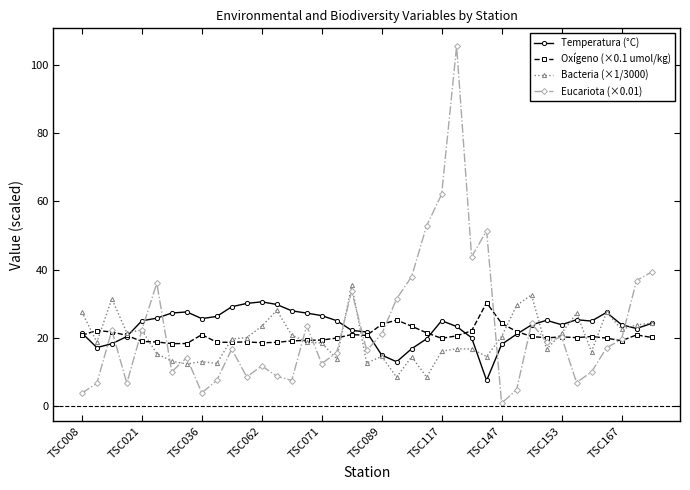

In Eucariota (×0.01), how many points are lower than both neighbors (excluding endpoints)?

11